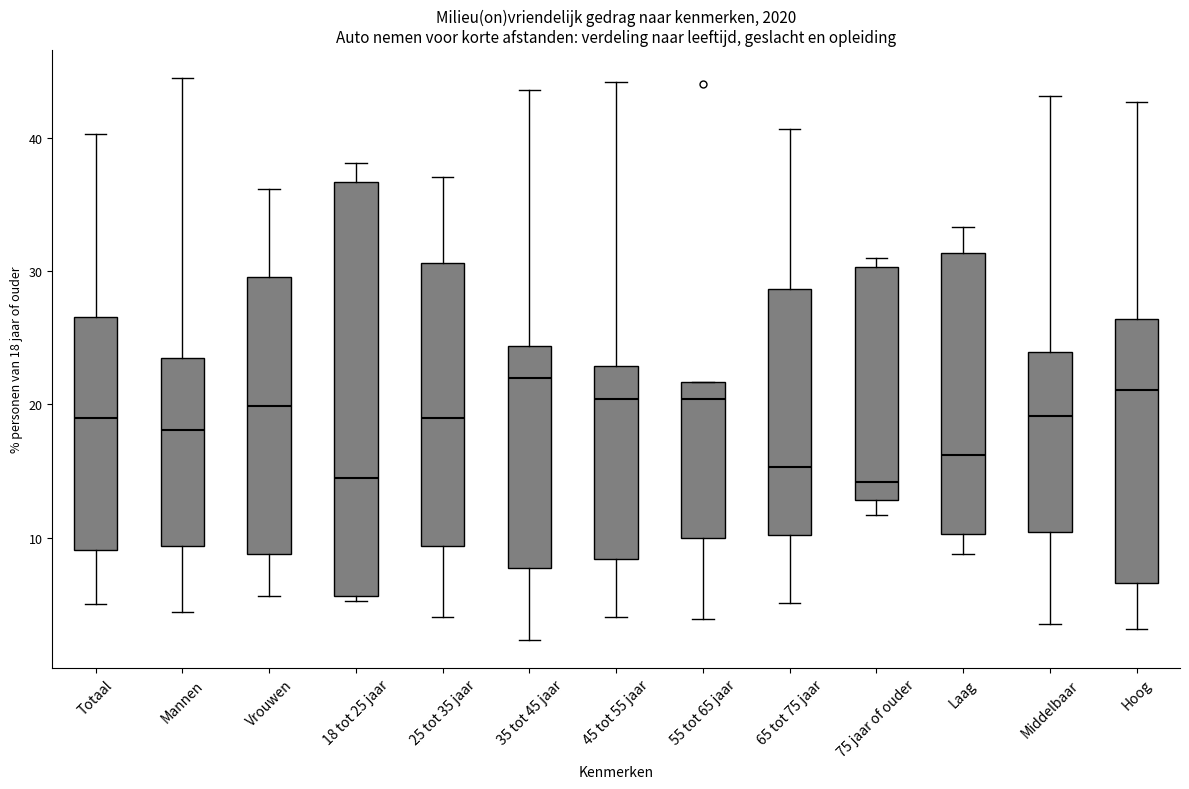

Where does the lower whisker of the box for Totaal end on the y-axis? The values are not printed on the chart, so give them approximately, as read against the axis.

5